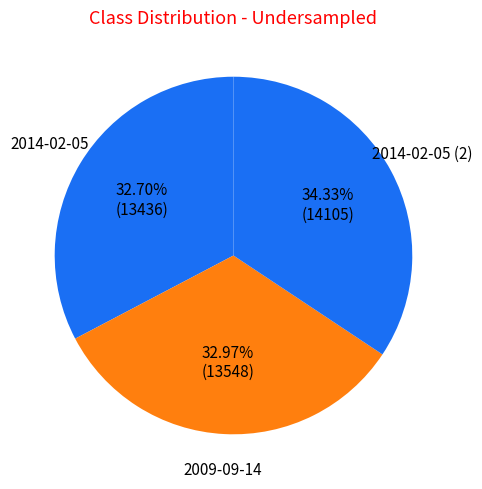

To the nearest percent, what portion does 2014-02-05 (2) represent?

34%